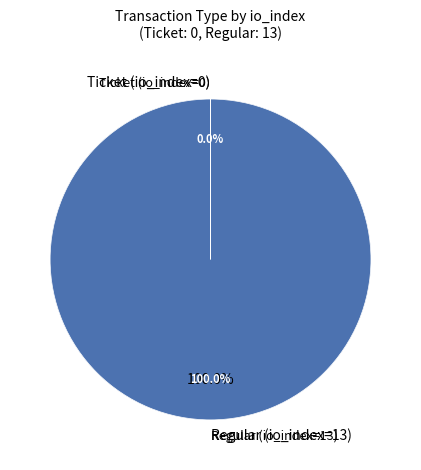

How many slices are in this pie chart?

2